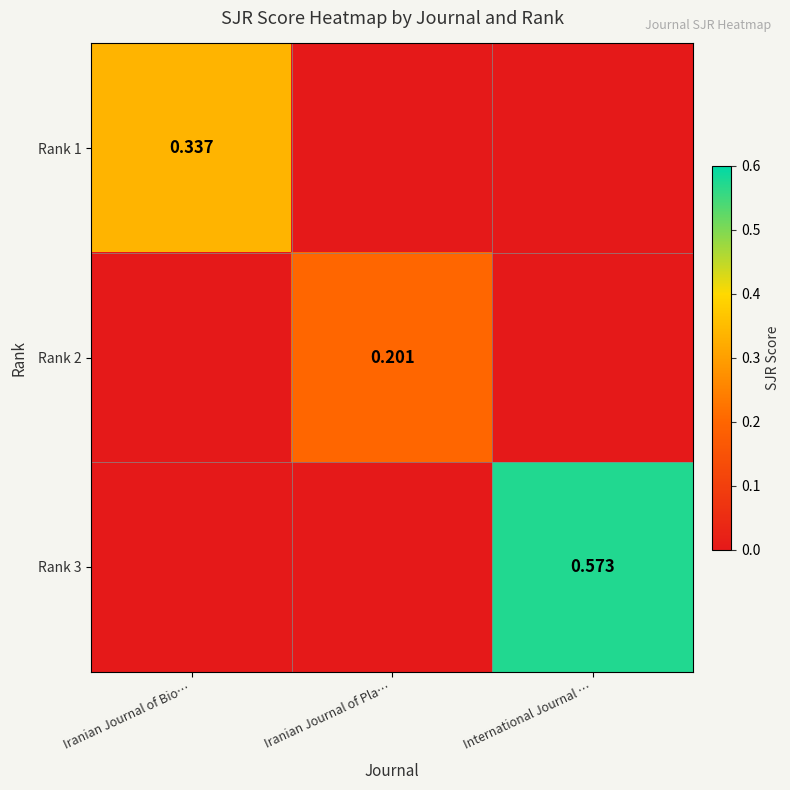

Is the value of Rank 1 at Iranian Journal of Bio… greater than the value of Rank 2 at Iranian Journal of Pla…?

Yes